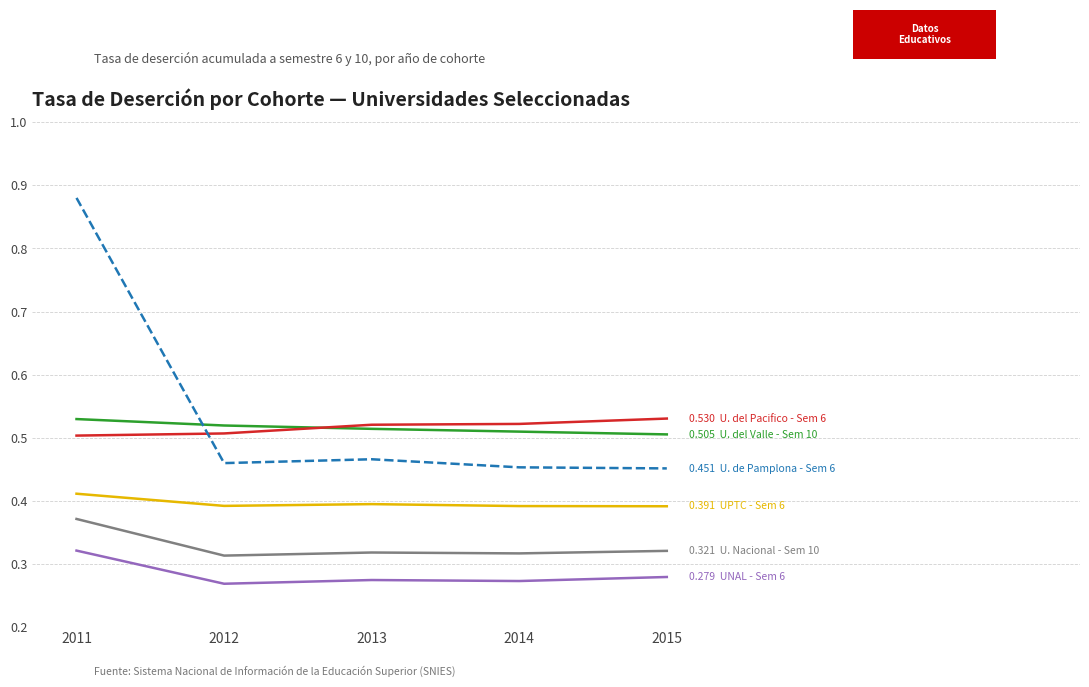

What is the total value across all series at 2015?

2.5